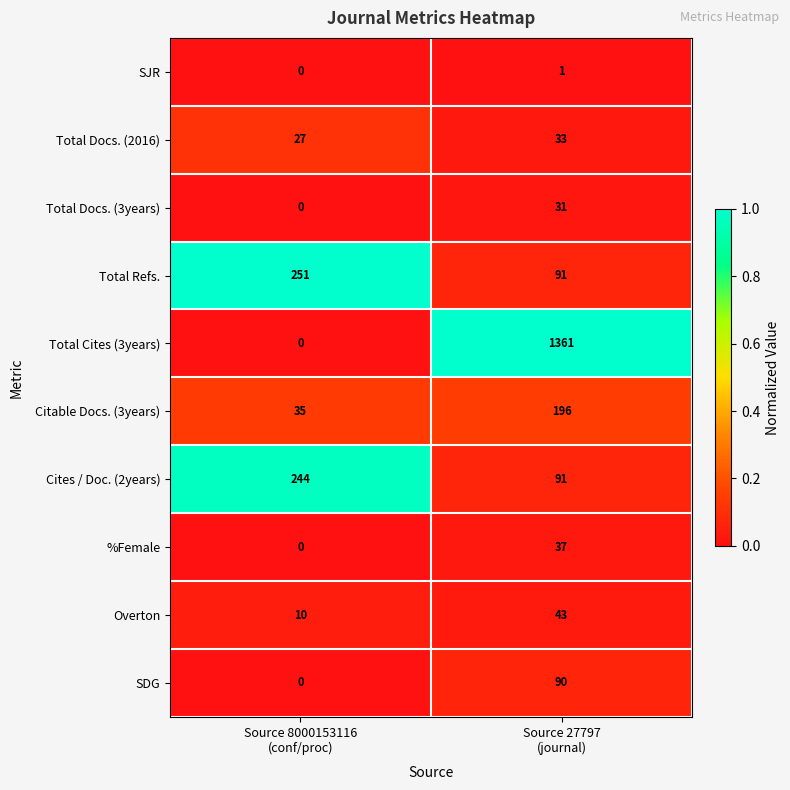

How many values in SDG are above zero?

1